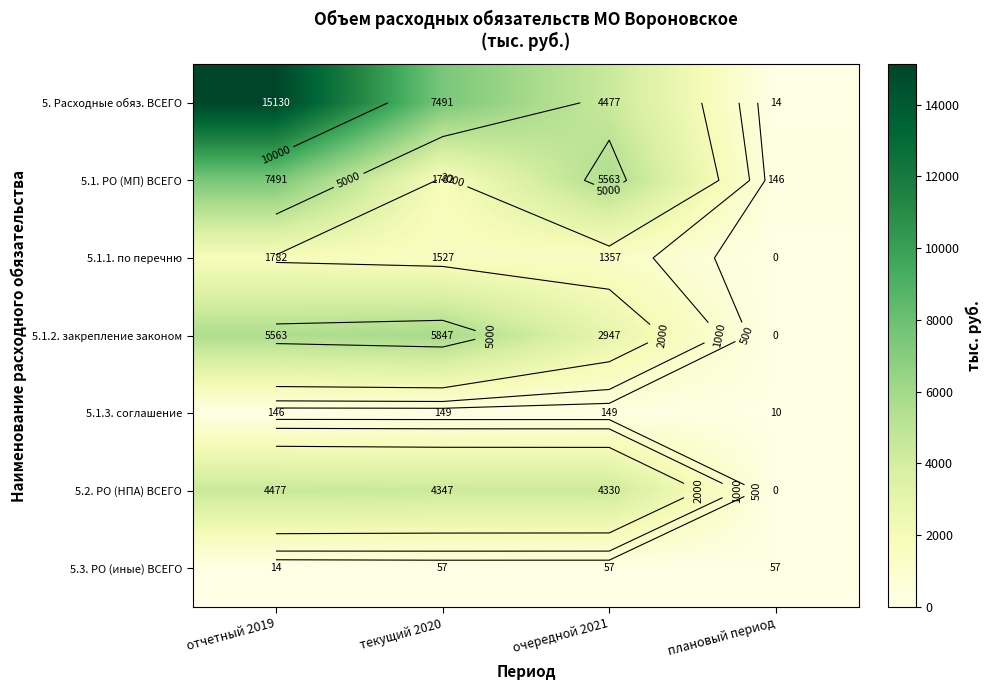

At which label does 5.1. РО (МП) ВСЕГО first exceed 5562?

отчетный 2019